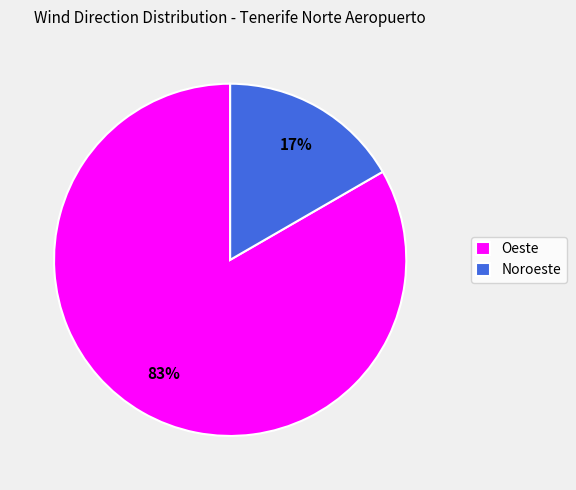

What is the smallest slice in the pie chart?

Noroeste